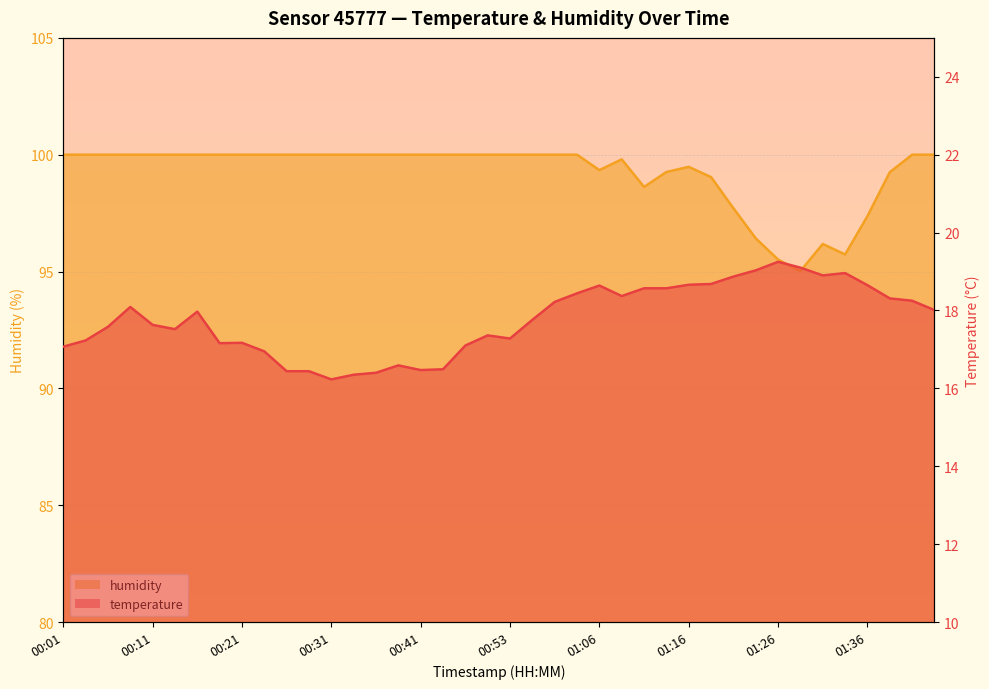

At how many categories does at least one series exceed 43?

40